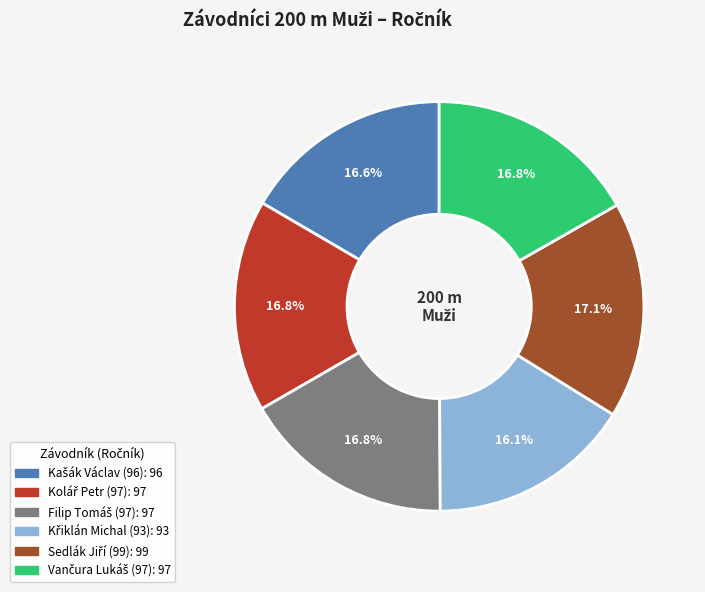

Is there a majority slice in this chart?

No